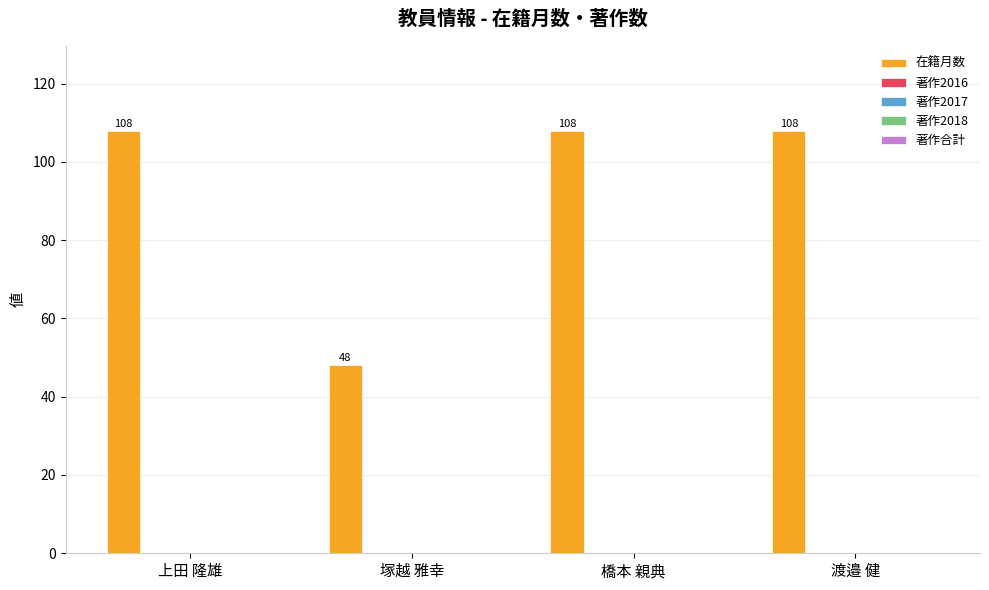

What is the value of the 1st bar from the left?

108